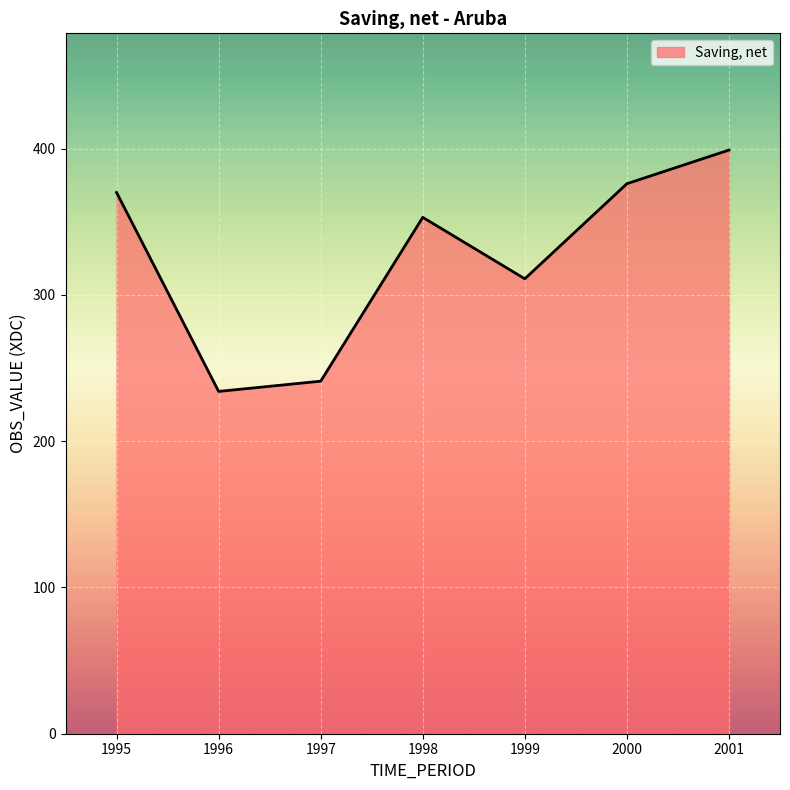

What is the greatest value displayed?

399